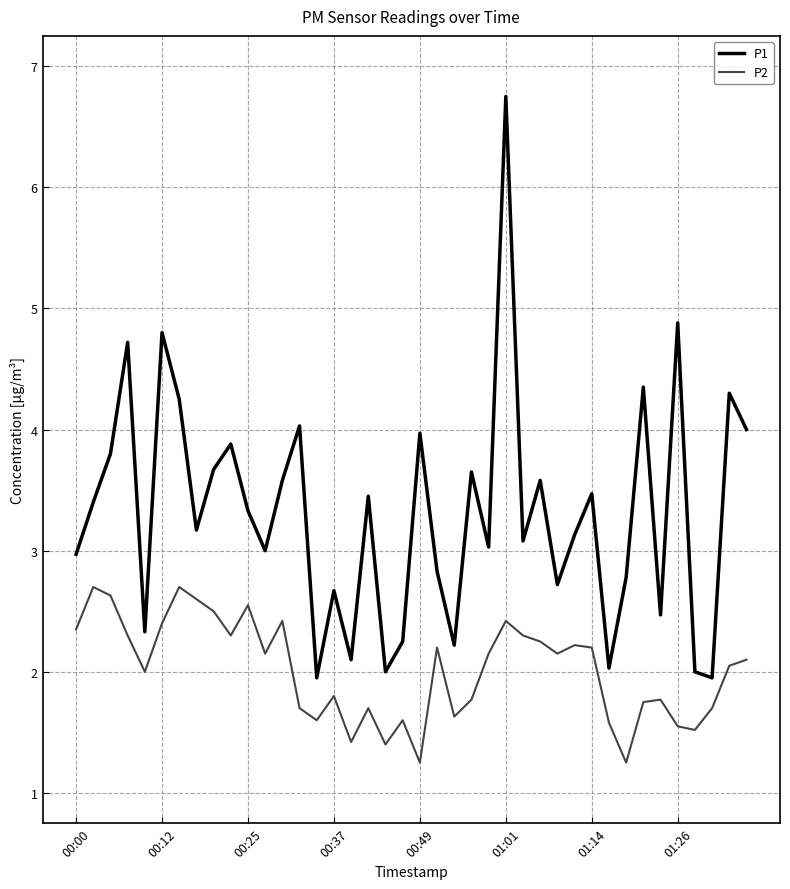

True or false: P2 and P1 intersect in this chart.

False